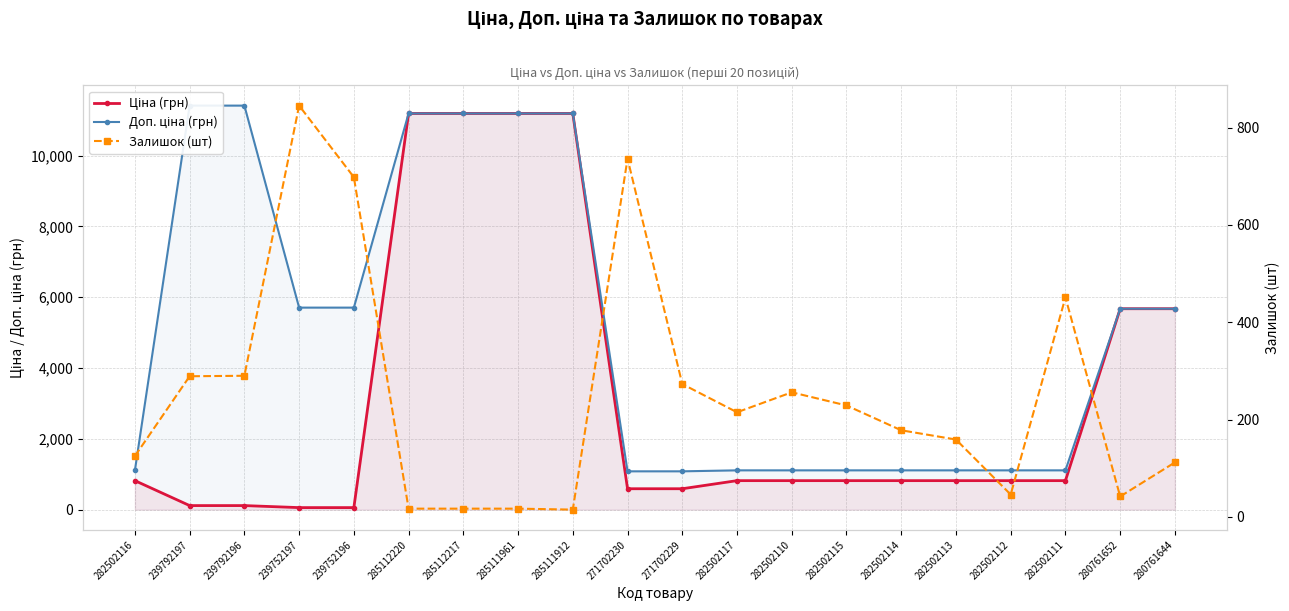

How many lines are shown in the chart?

3